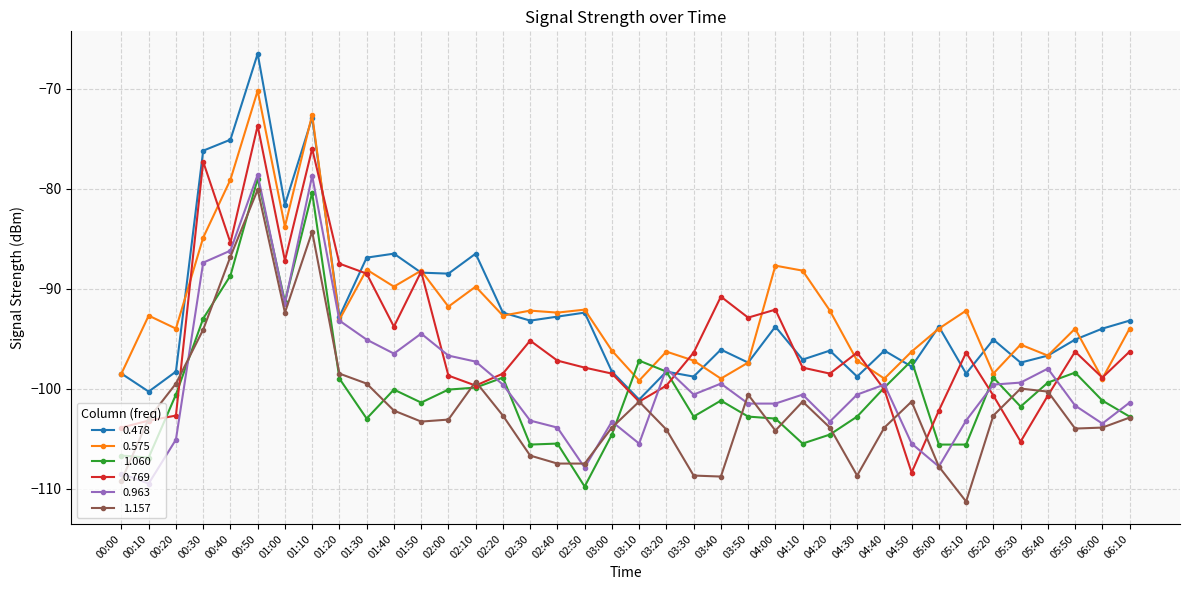

Does the chart have visible grid lines?

Yes